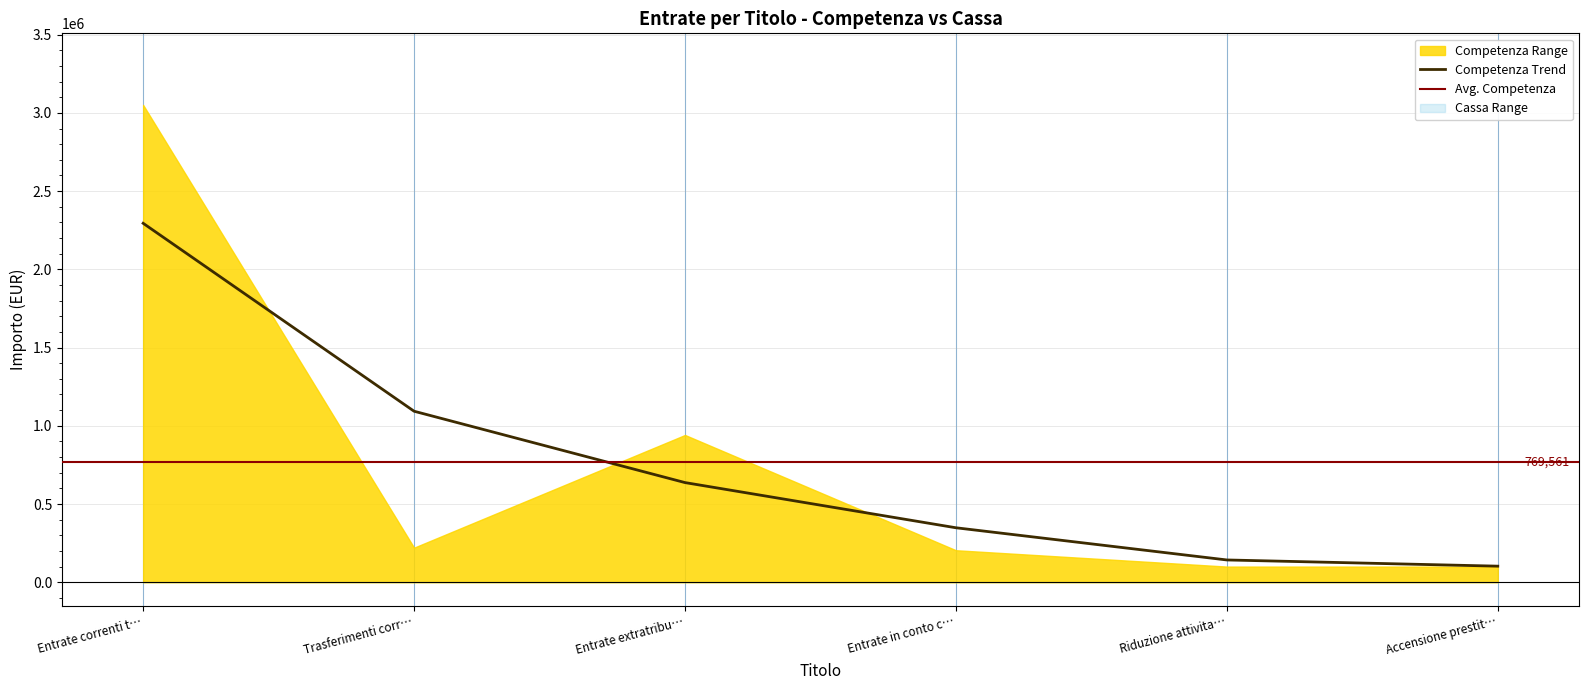

How many lines are shown in the chart?

2